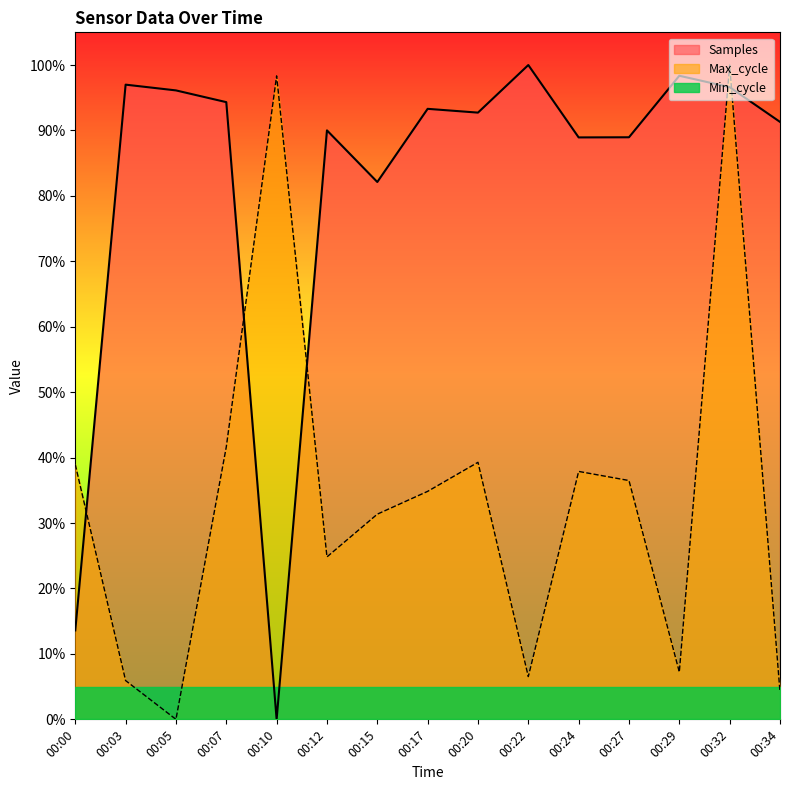

Which has a higher value, 00:29 or 00:10?

00:29